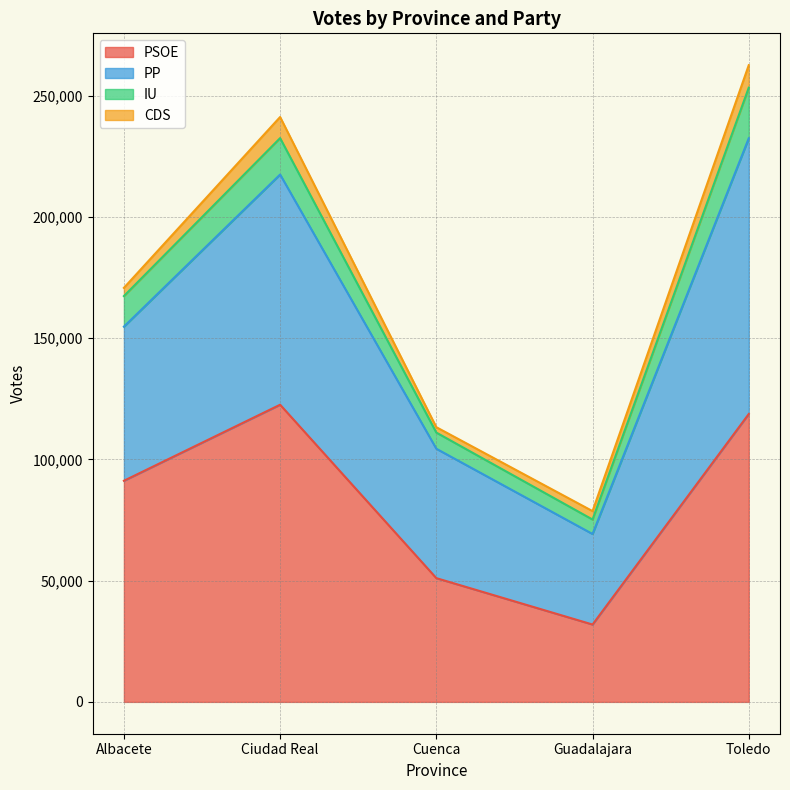

Where does the PSOE series first go above 91175?

Ciudad Real